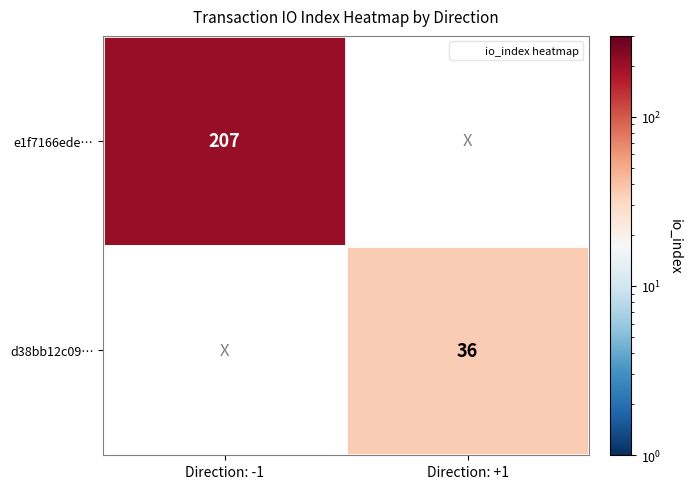

What is the maximum value shown in the chart?

207.0